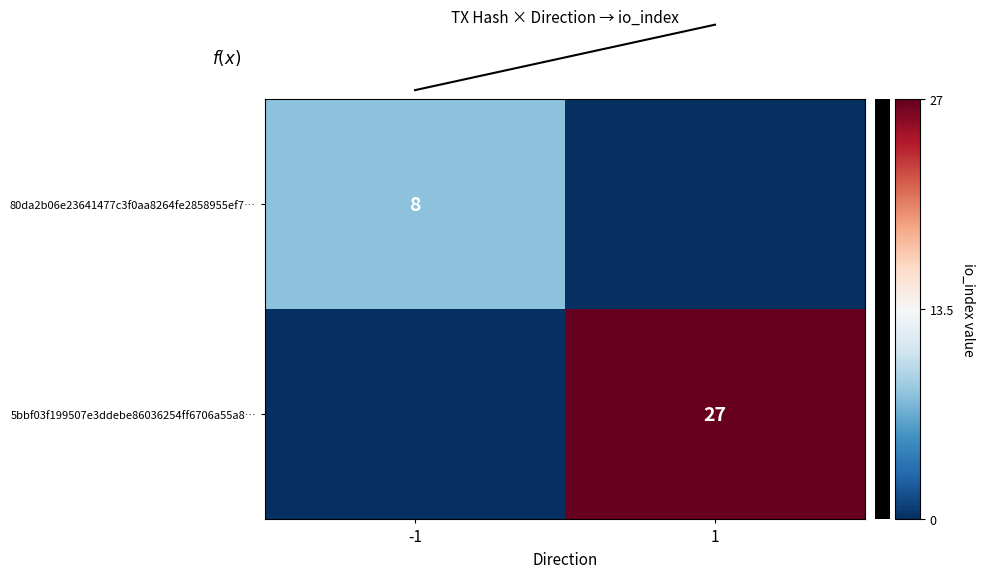

The value of 5bbf03f199507e3ddebe86036254ff6706a55a8… at 1 is 6. True or false?

False